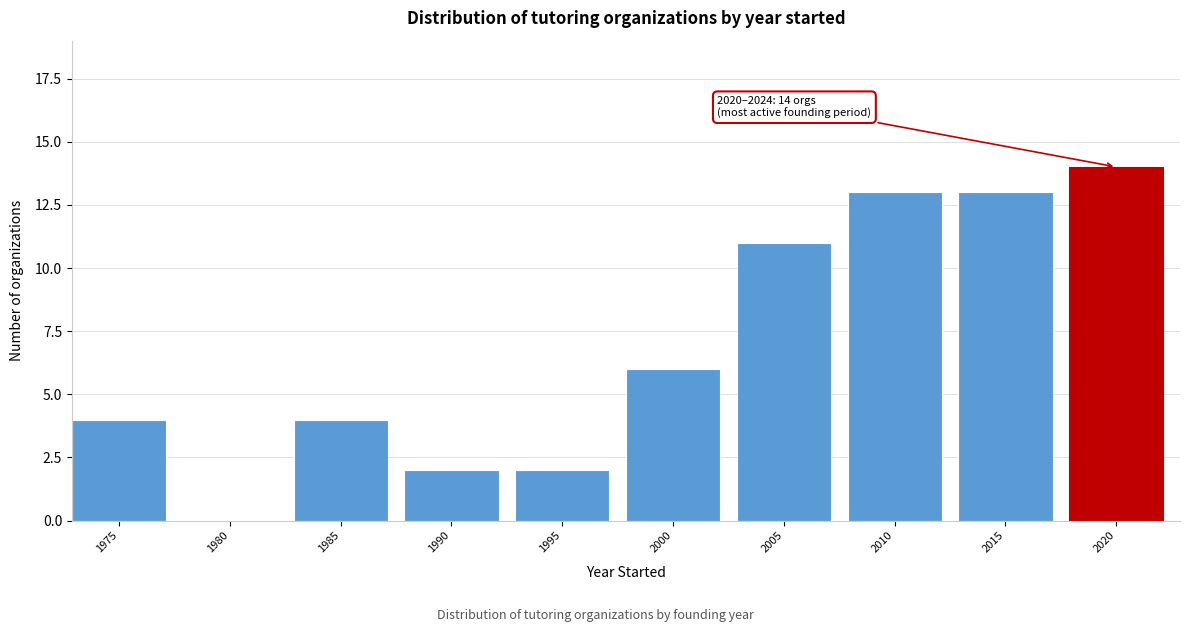

Reading left to right, list all the values displayed in this chart.

1975=4	1980=0	1985=4	1990=2	1995=2	2000=6	2005=11	2010=13	2015=13	2020=14